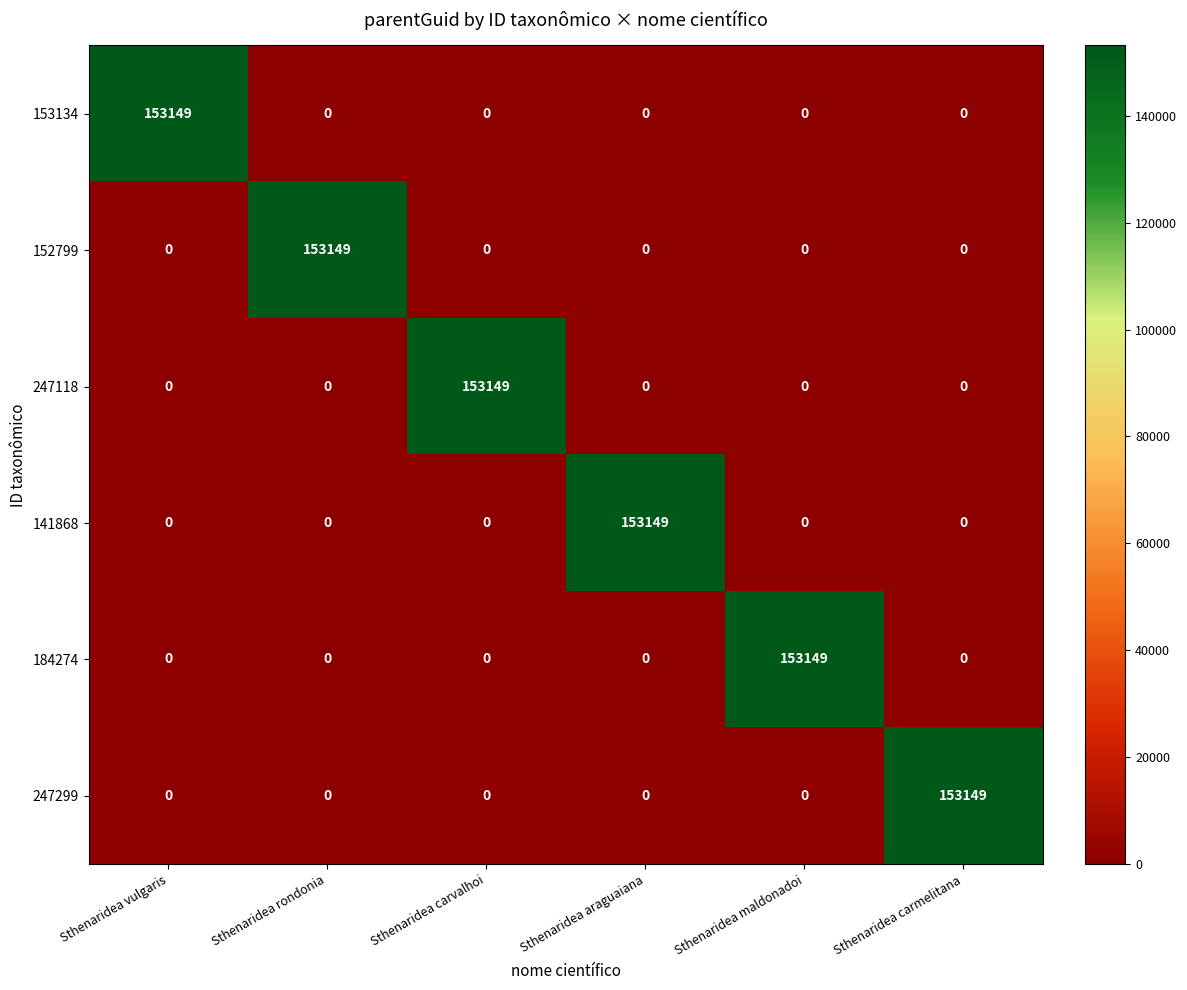

What is the highest value of the 141868 series?

153149